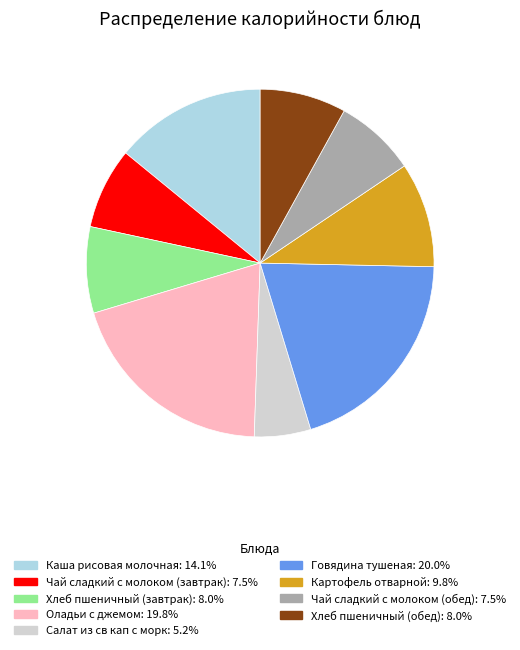

What is the smallest slice in the pie chart?

Салат из св кап с морк